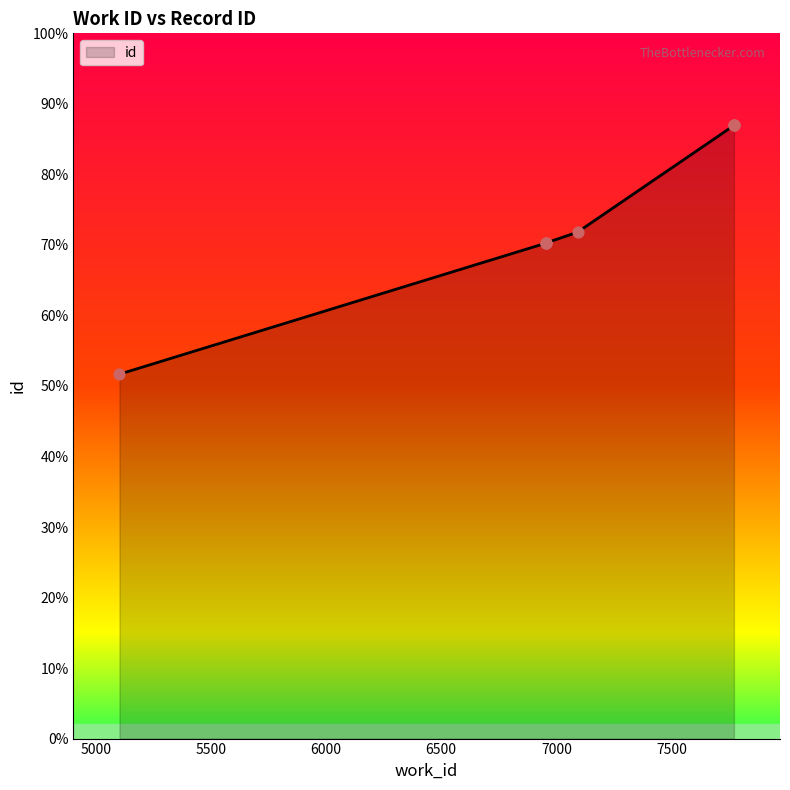

What is the change in value from 6956 to 7771?

+4449